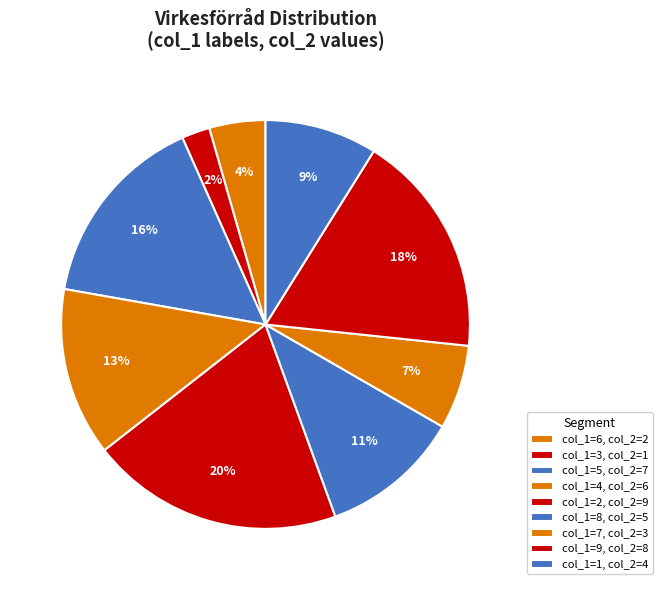

Count the number of slices in the pie.

9